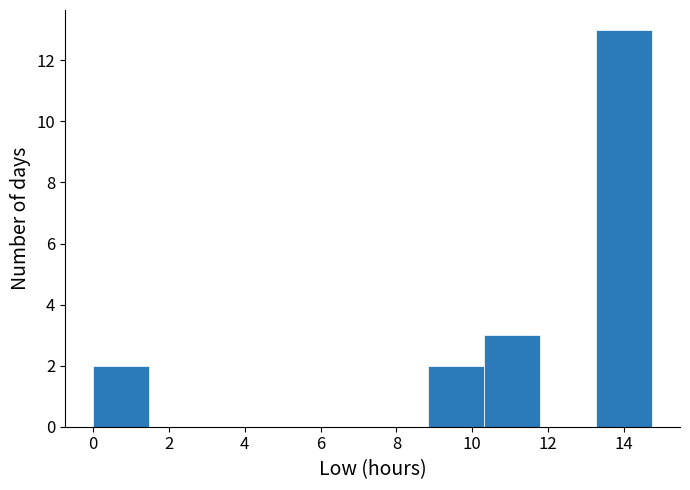

What is the height of the bar covering 10.4 to 11.8 on the x-axis? Neither the bar edges nor the heights are printed on the chart, so give them approximately, as read against the axes.

3